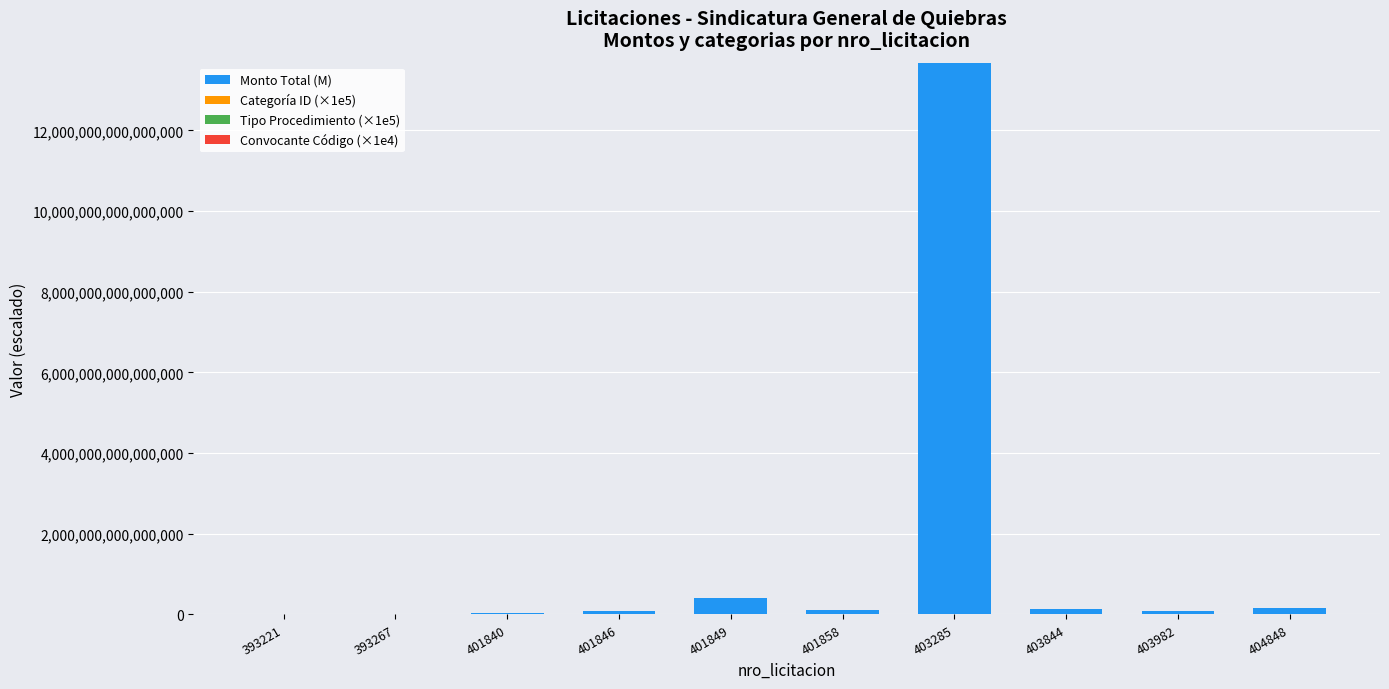

At which category is the sum across all series the highest?

403285